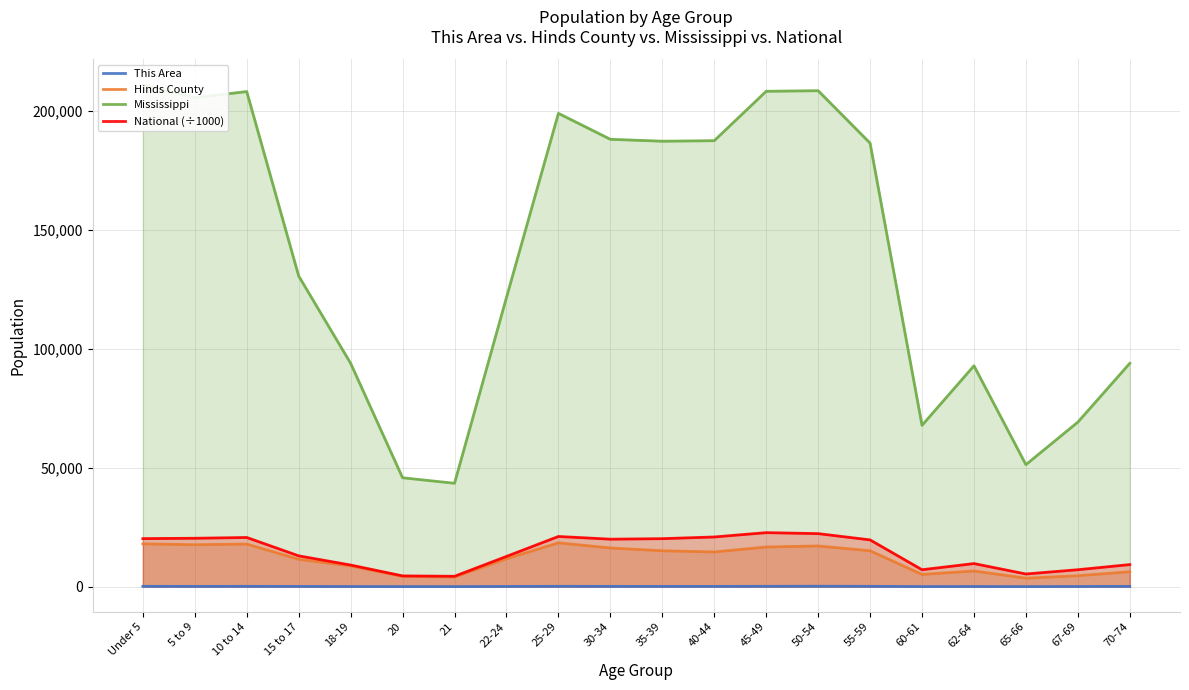

What is the difference between the maximum and second lowest values in the Hinds County series?

14386.0